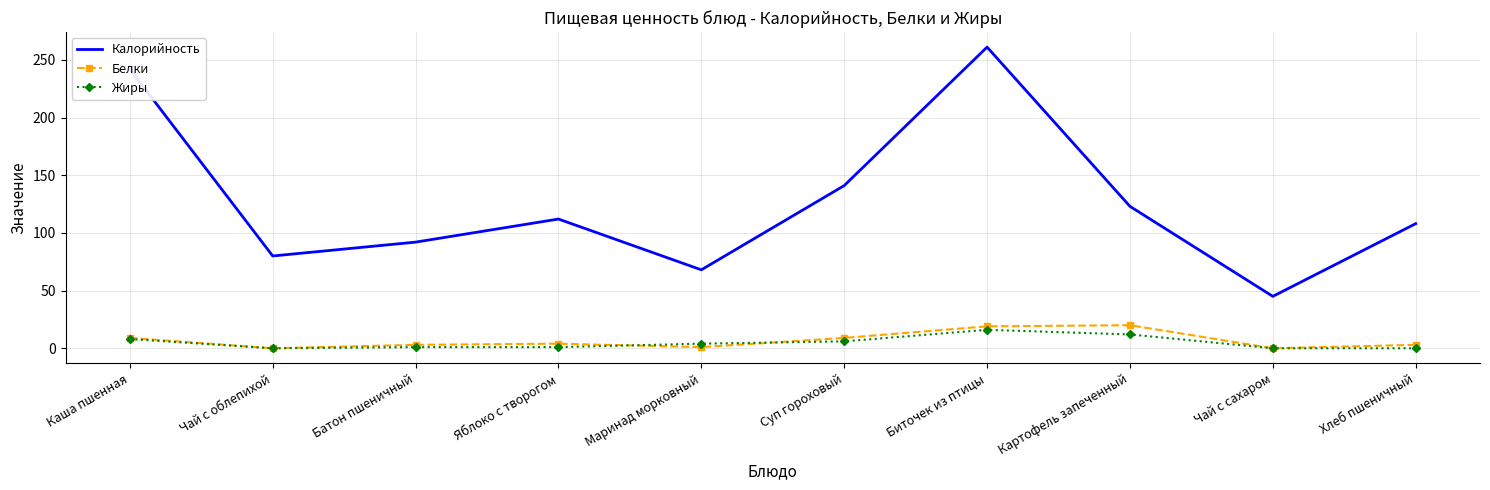

The value of Жиры at Чай с сахаром is 0. True or false?

True